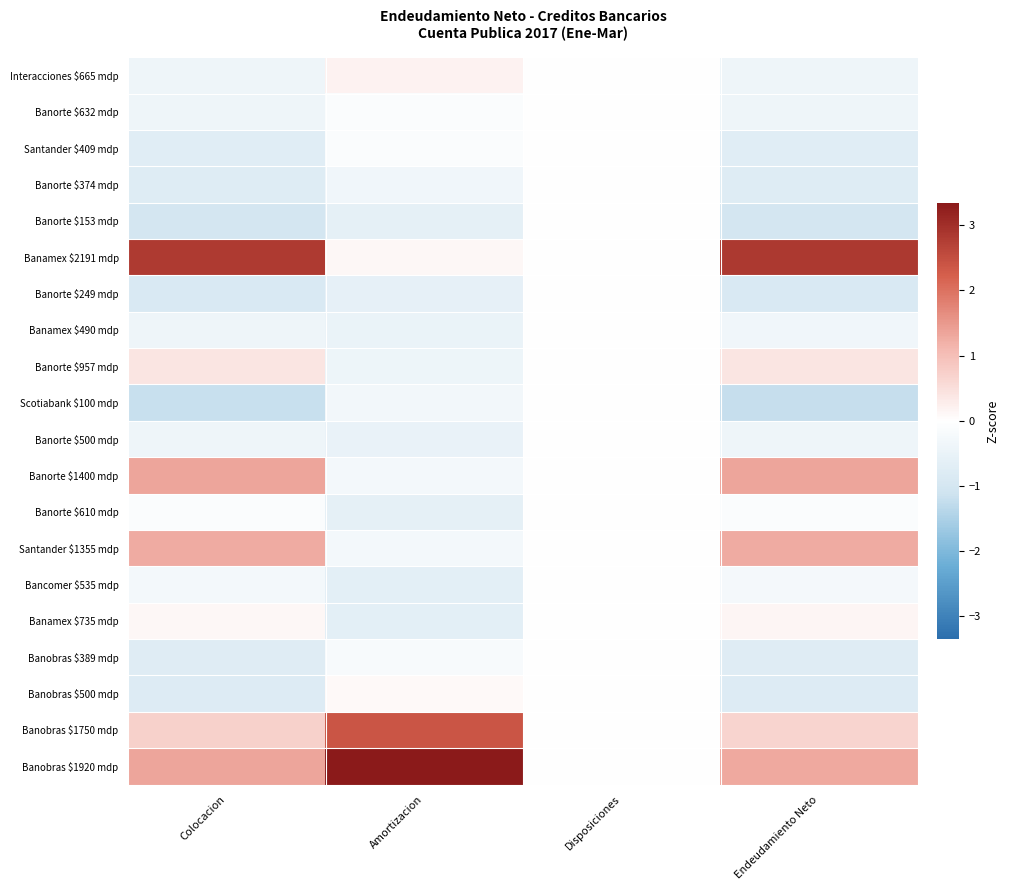

Which series has the largest range (max minus min)?

Banobras $1920 mdp